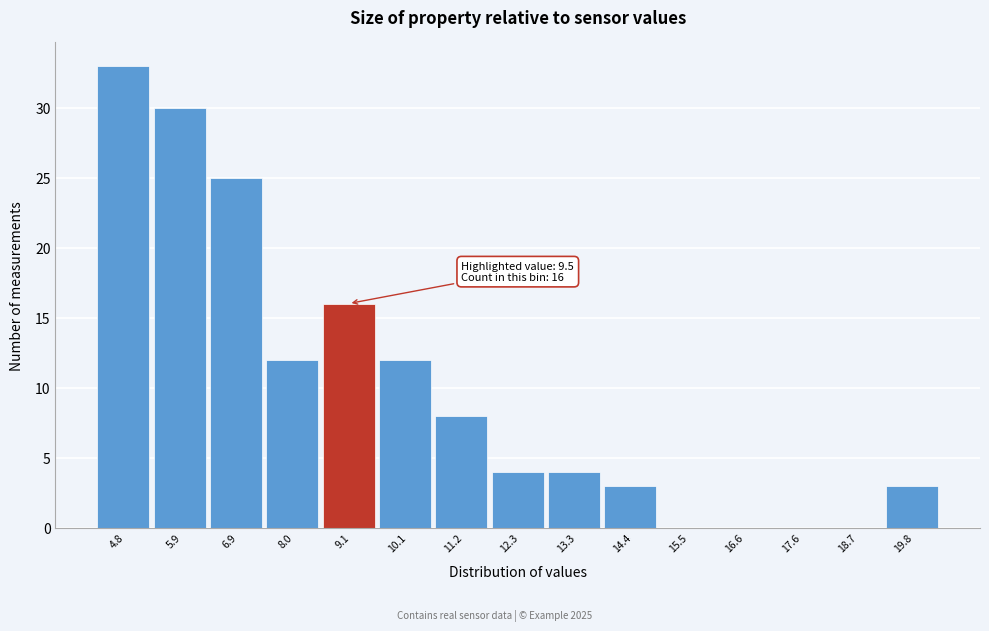

Reading left to right, transcribe all the data shown in this chart.

4.8=33	5.9=30	6.9=25	8.0=12	9.1=16	10.1=12	11.2=8	12.3=4	13.3=4	14.4=3	15.5=0	16.6=0	17.6=0	18.7=0	19.8=3